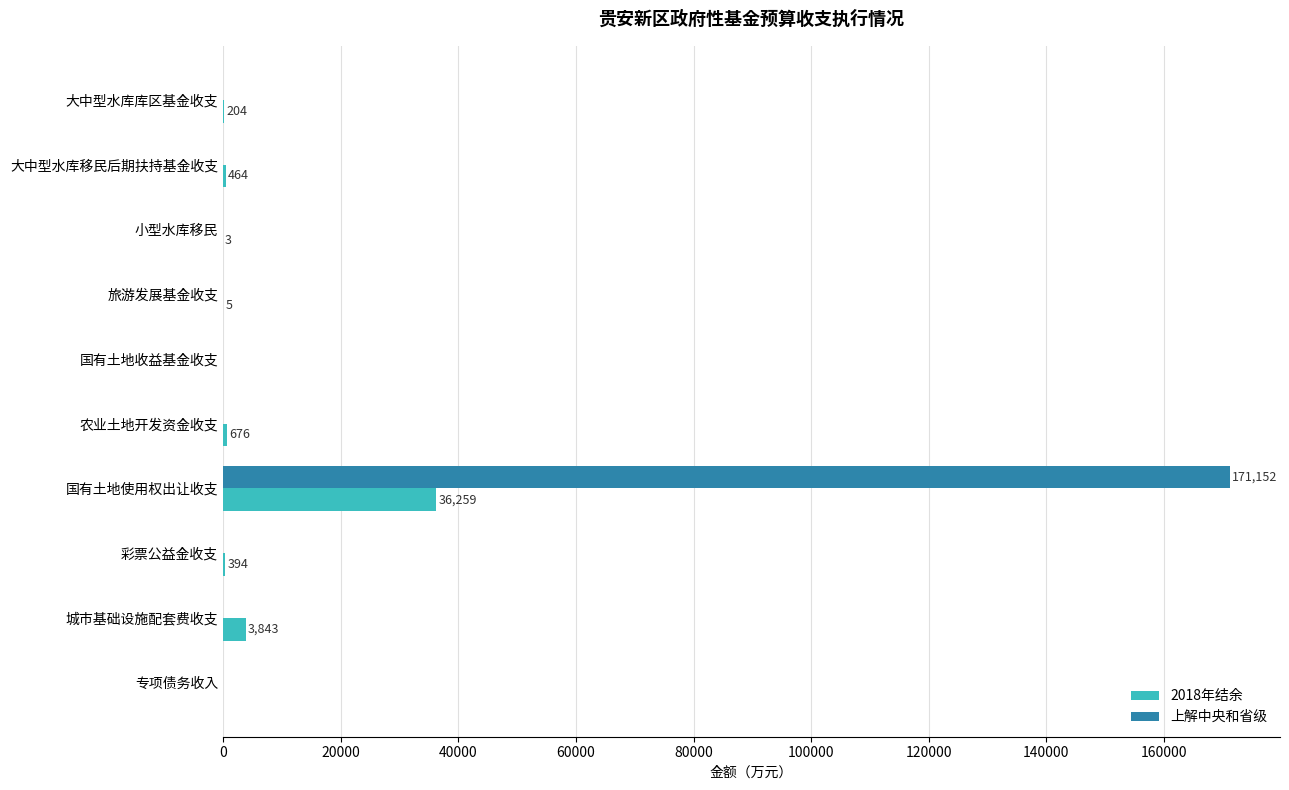

What is the greatest value displayed?

171152